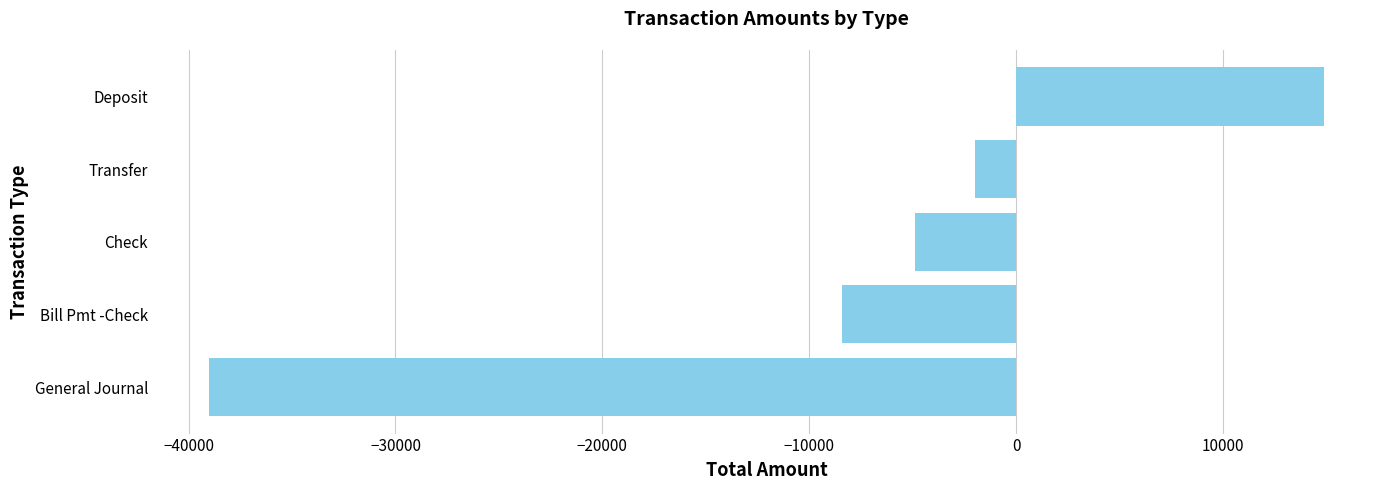

List the labels in order of value, largest first.

Deposit, Transfer, Check, Bill Pmt -Check, General Journal